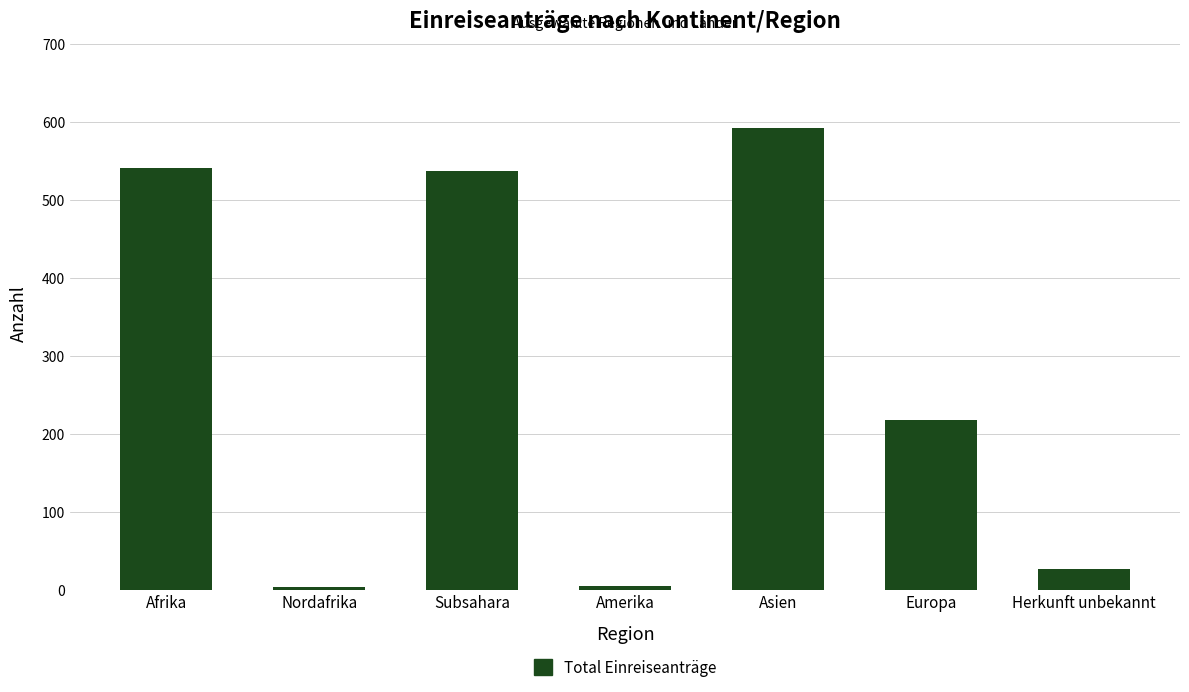

What is the maximum value shown in the chart?

592